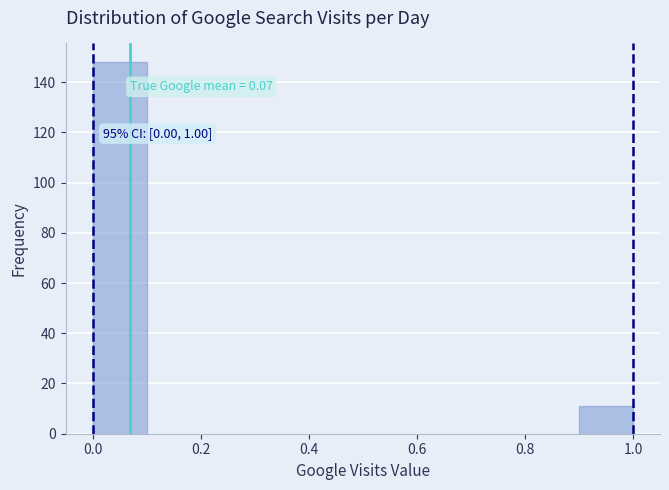

Over which range of the x-axis is the bar tallest?

0.0 to 0.1